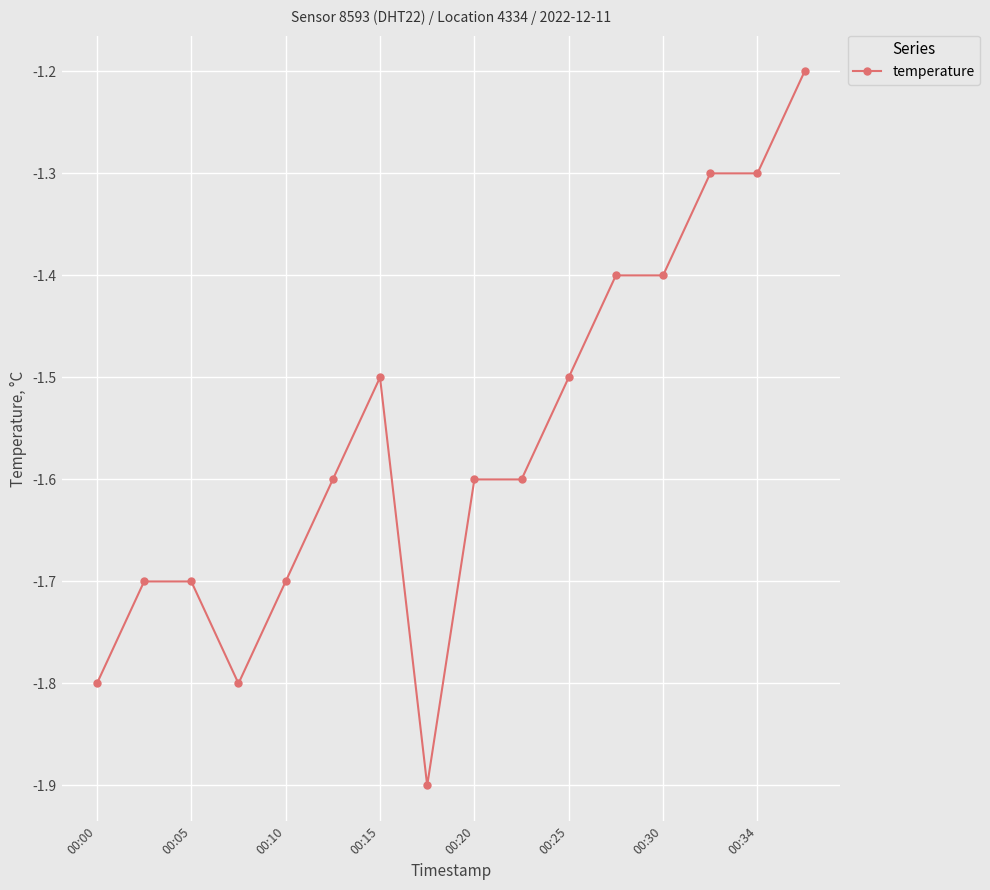

What is the value of the 3rd point from the left?

-1.7